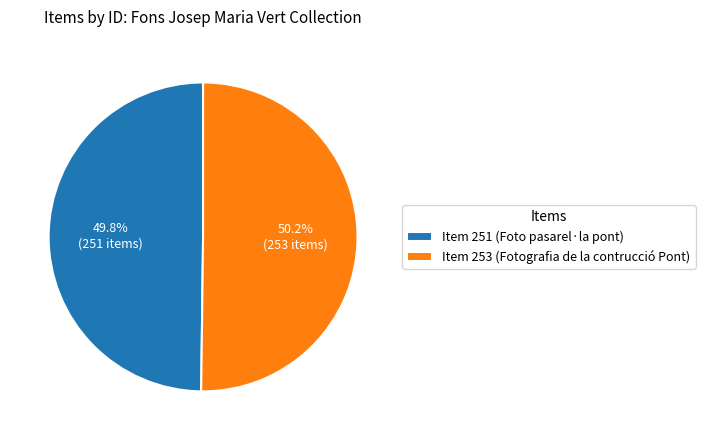

How many segments does this pie chart have?

2